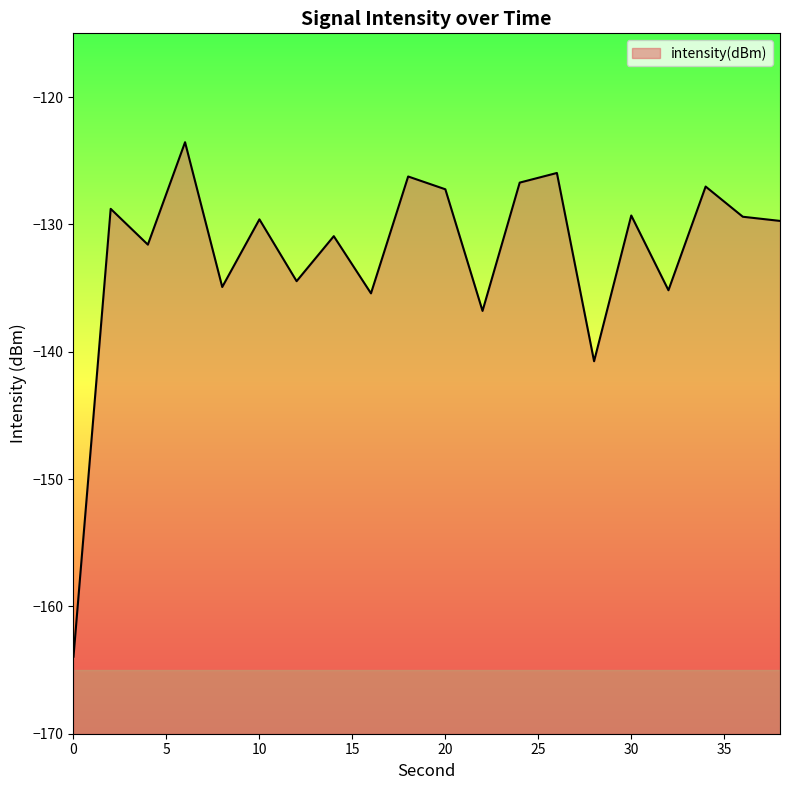

True or false: the data shows -206.9 at 22.

False